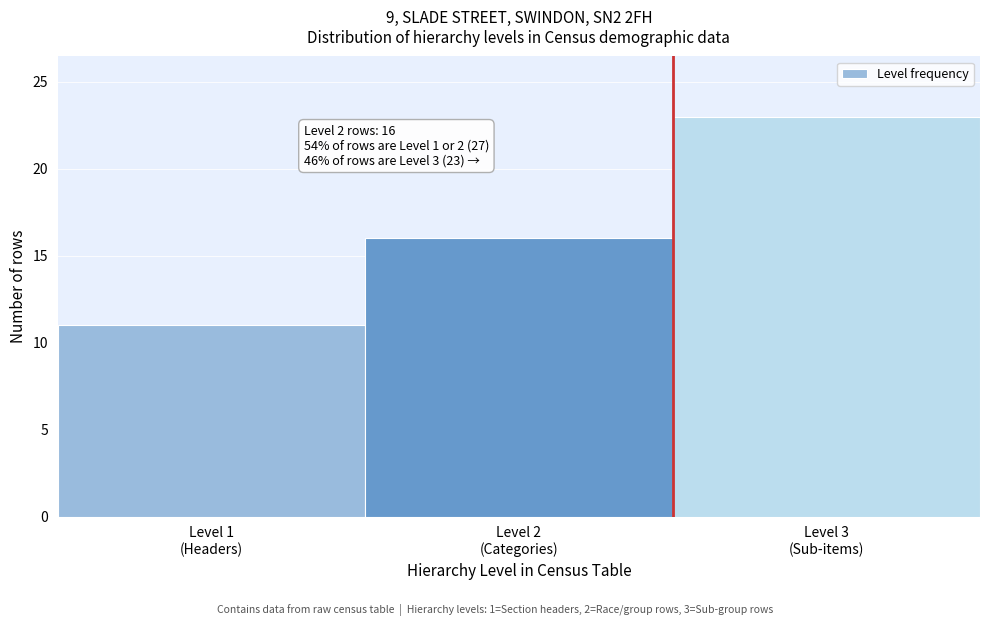

Reading left to right, extract all data points from this chart.

11	16	23